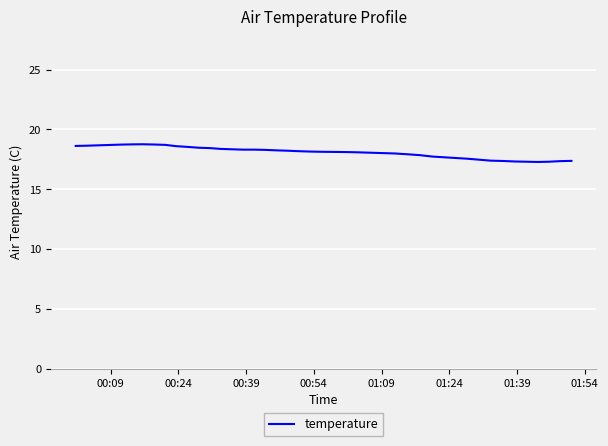

What is the sum of all values?

724.4